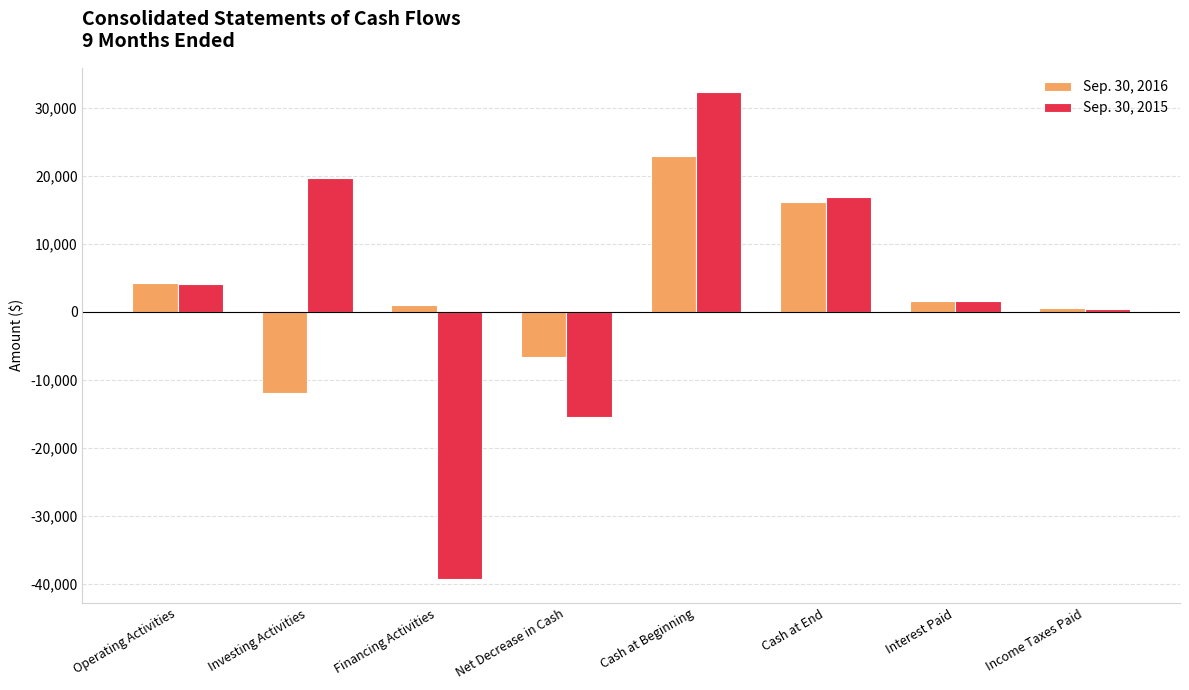

What is the highest value of the Sep. 30, 2016 series?

22922